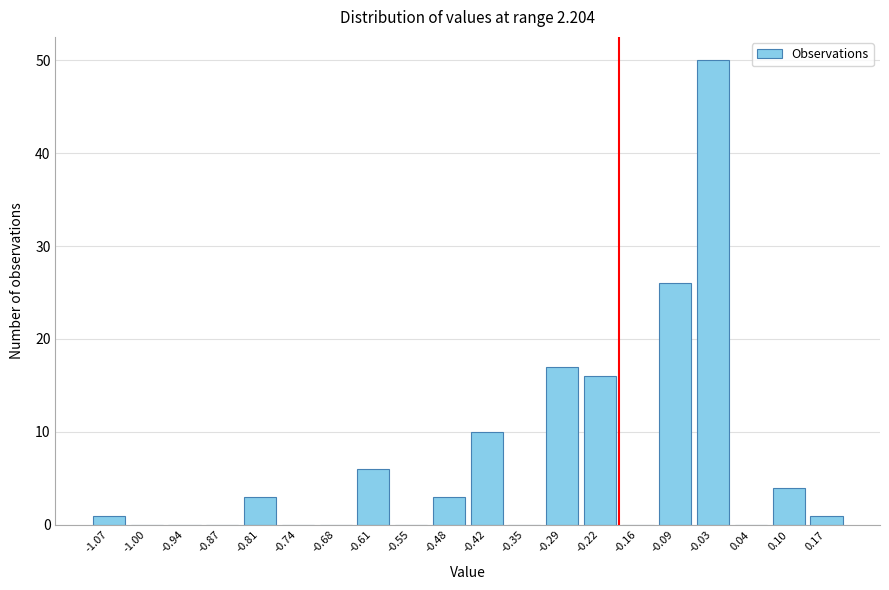

Reading right to left, transcribe all the data shown in this chart.

0.17=1	0.10=4	0.04=0	-0.03=50	-0.09=26	-0.16=0	-0.22=16	-0.29=17	-0.35=0	-0.42=10	-0.48=3	-0.55=0	-0.61=6	-0.68=0	-0.74=0	-0.81=3	-0.87=0	-0.94=0	-1.00=0	-1.07=1